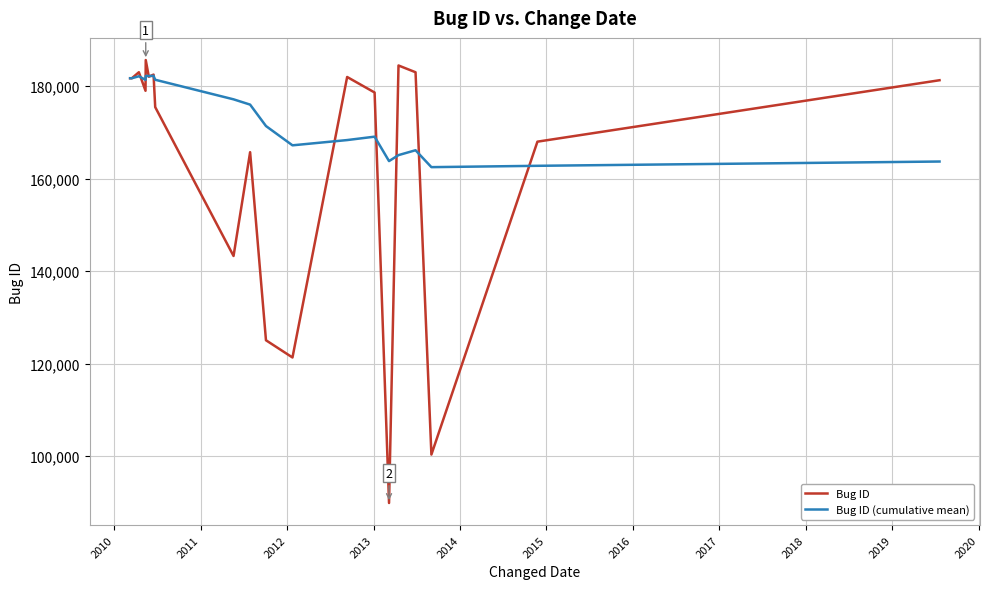

Does the chart display data point markers on the line(s)?

No